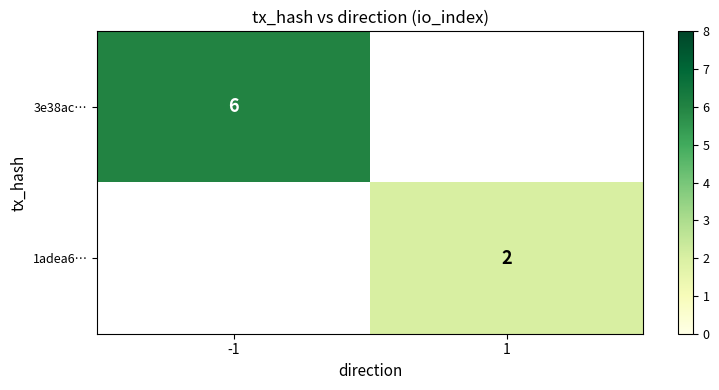

Is it true that 1adea6… equals 2 at 1?

True